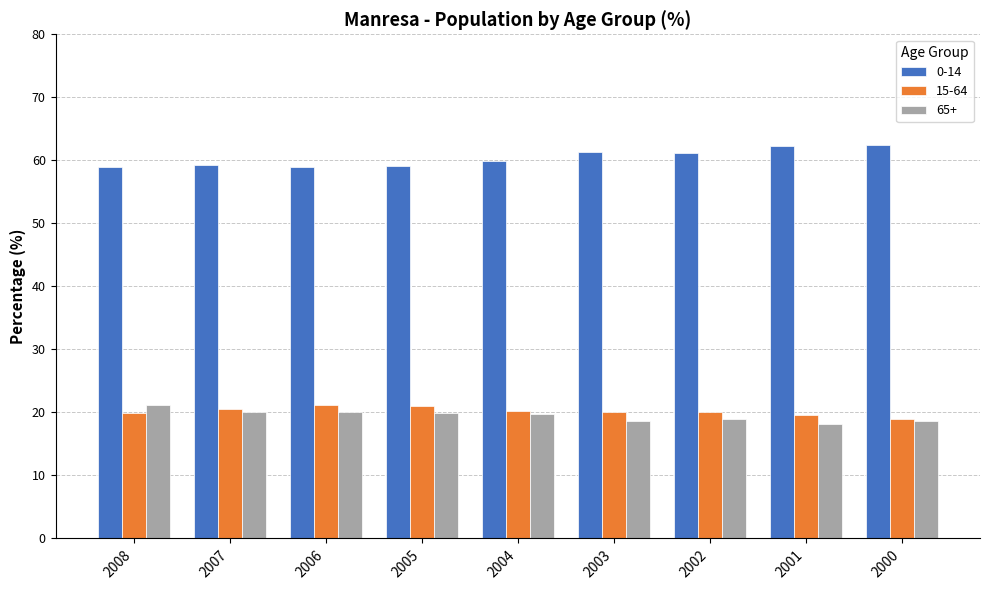

What is the total value across all series at 2001?

100.0